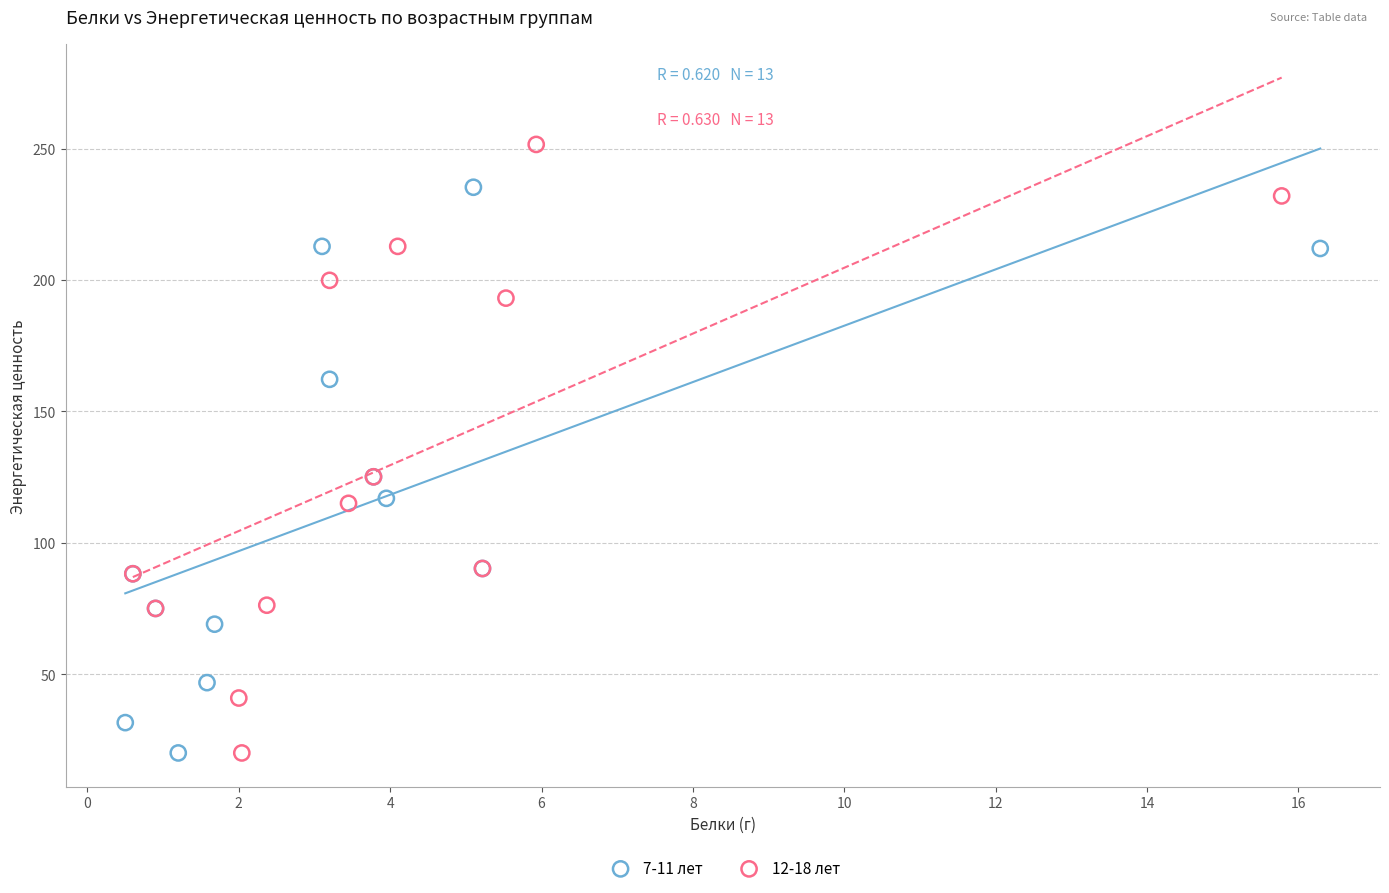

Which series reaches the maximum Y coordinate?

12-18 лет